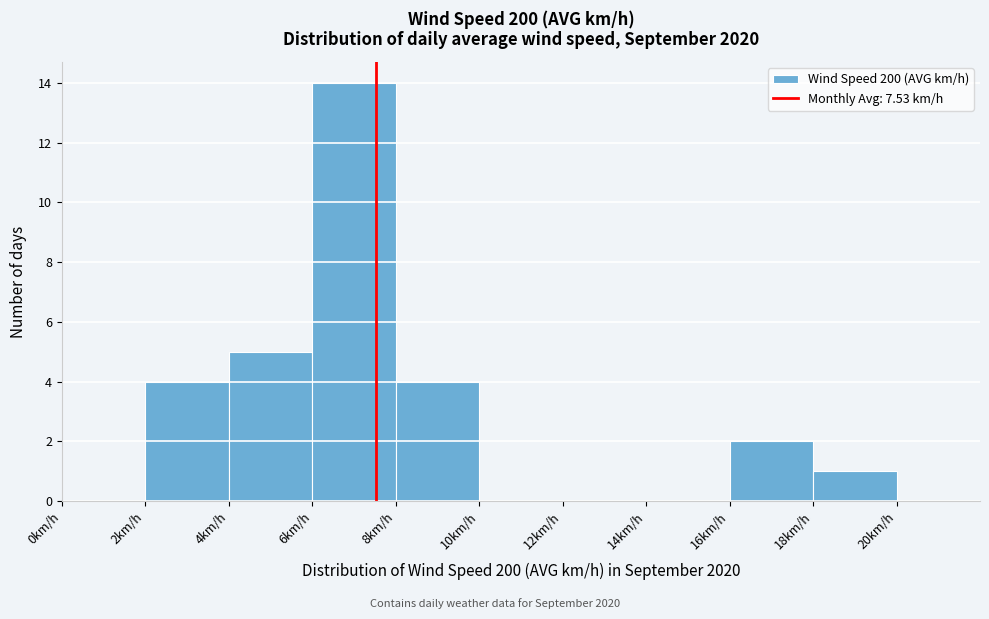

Which range on the x-axis has the tallest bar?

6 to 8